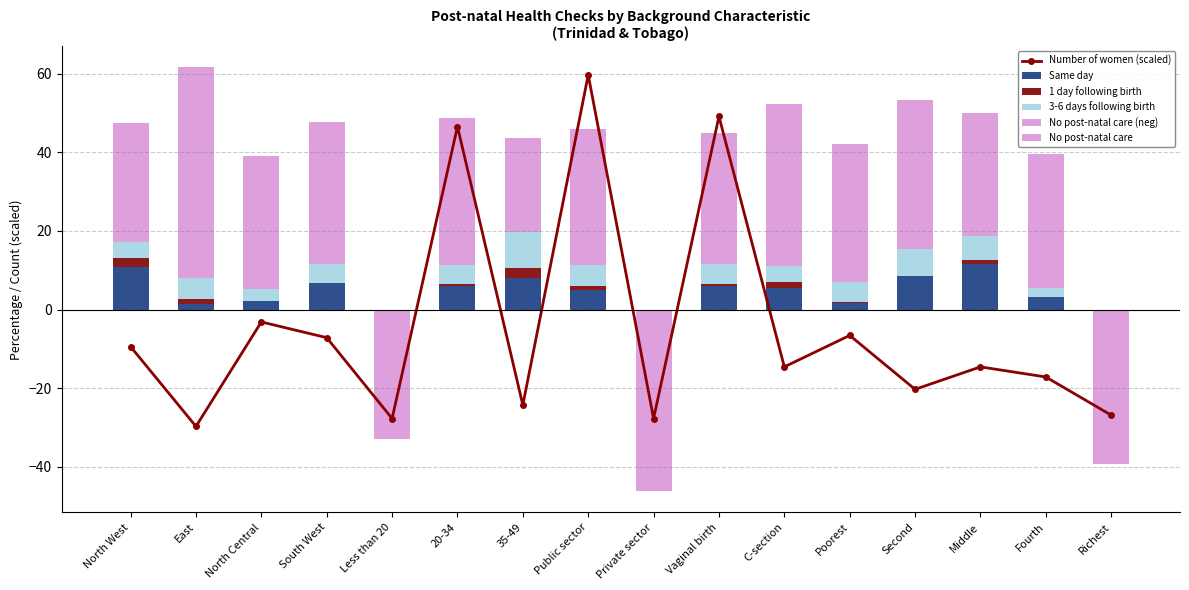

Which label corresponds to the largest value in the chart?

Public sector